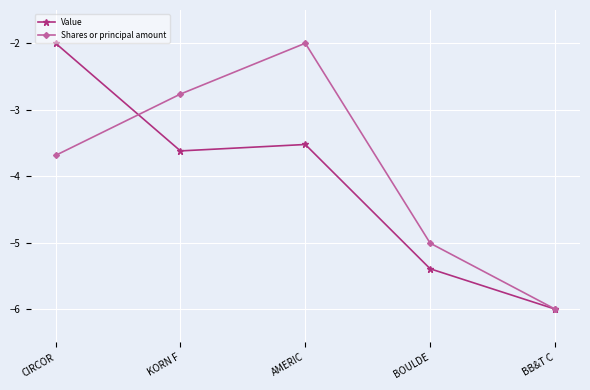

Reading right to left, transcribe all the data shown in this chart.

Value: -6.0	-5.4	-3.5	-3.6	-2.0
Shares or principal amount: -6.0	-5.0	-2.0	-2.8	-3.7